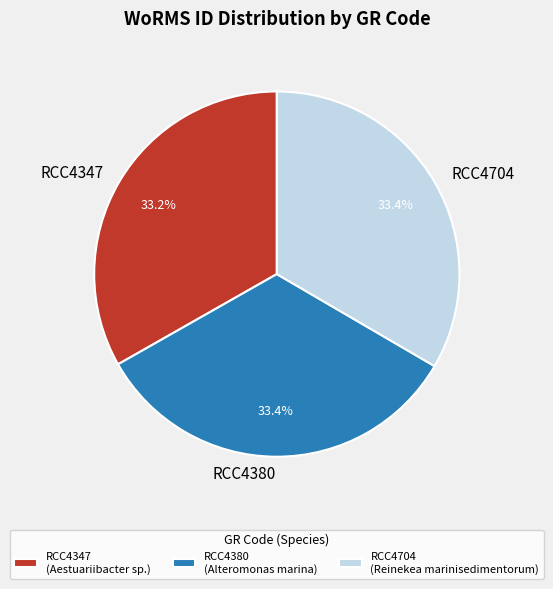

Combined, do RCC4347 and RCC4380 account for over 50%?

Yes